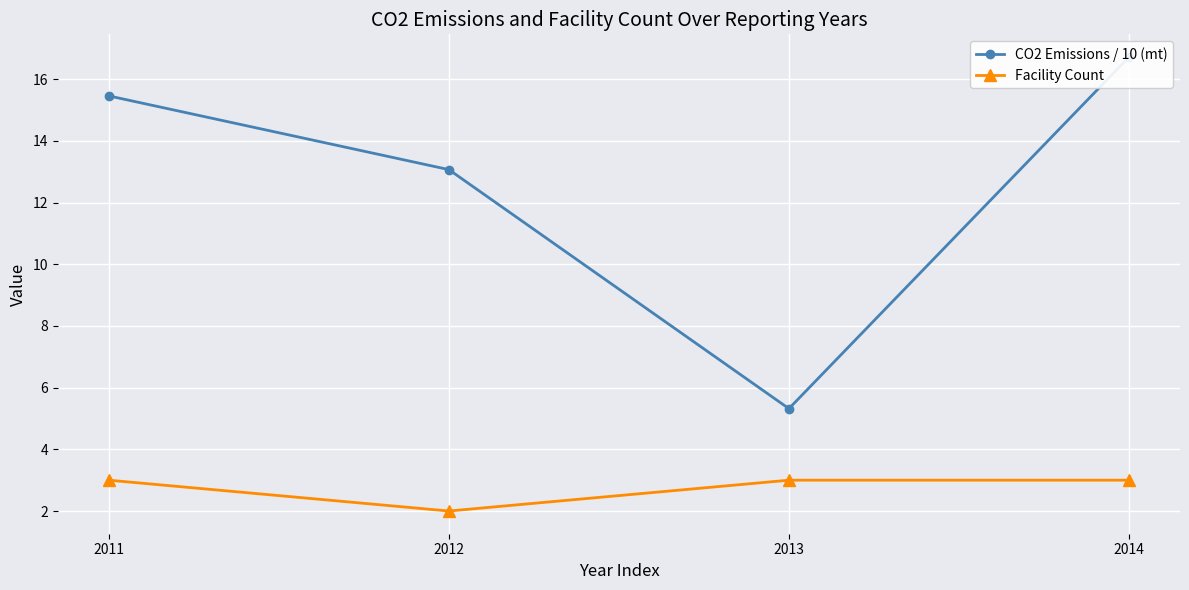

True or false: Facility Count has more than 2 interior local peaks.

False